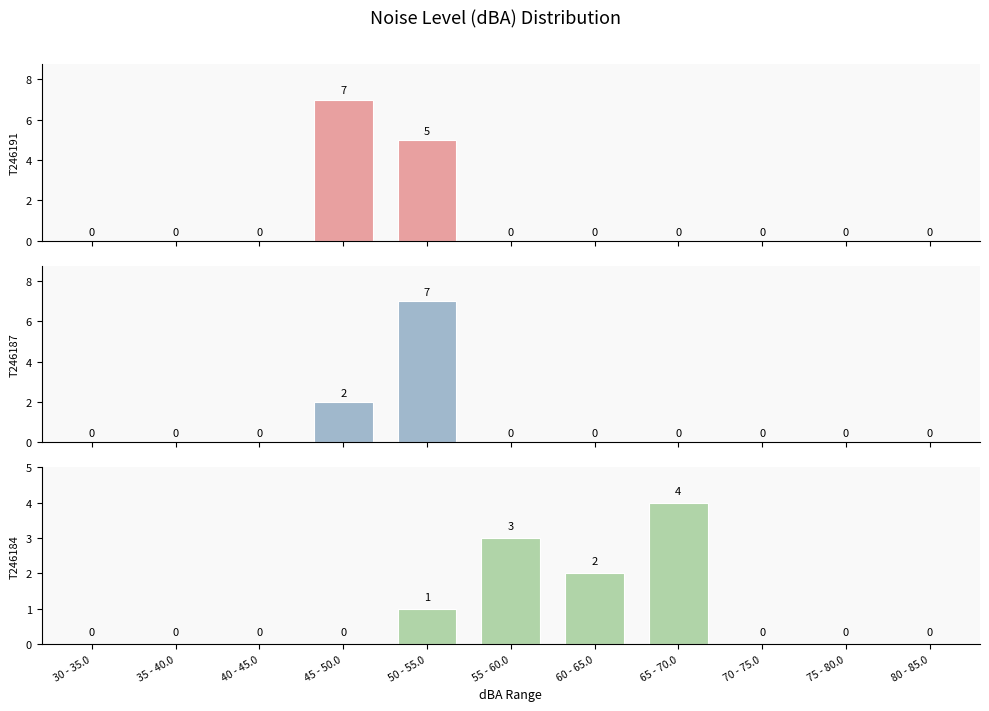

What is the label of the 9th bar from the left?

70 - 75.0